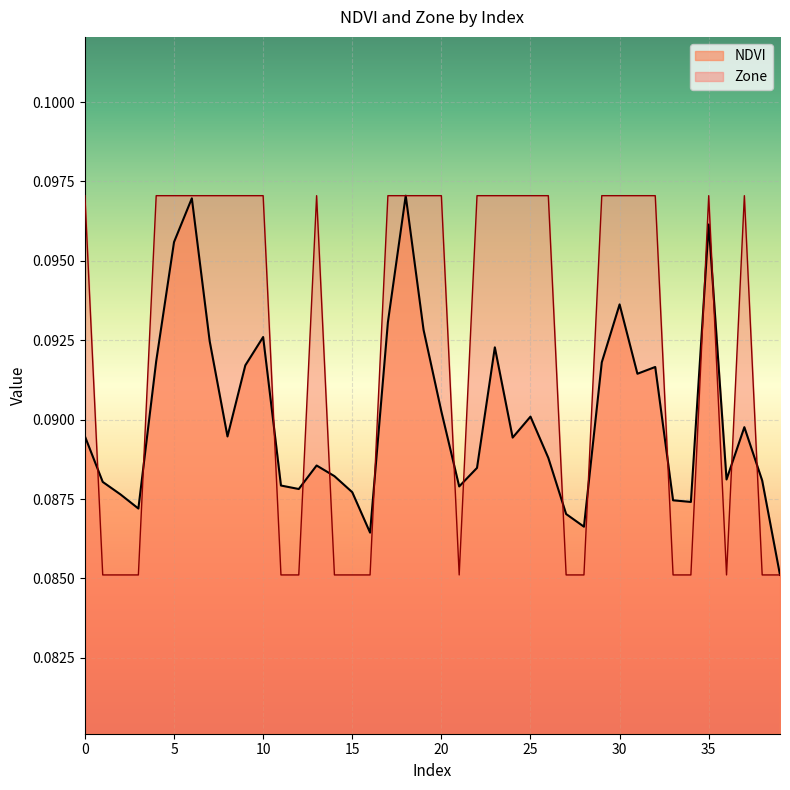

How many intersections are there between NDVI and Zone?

15